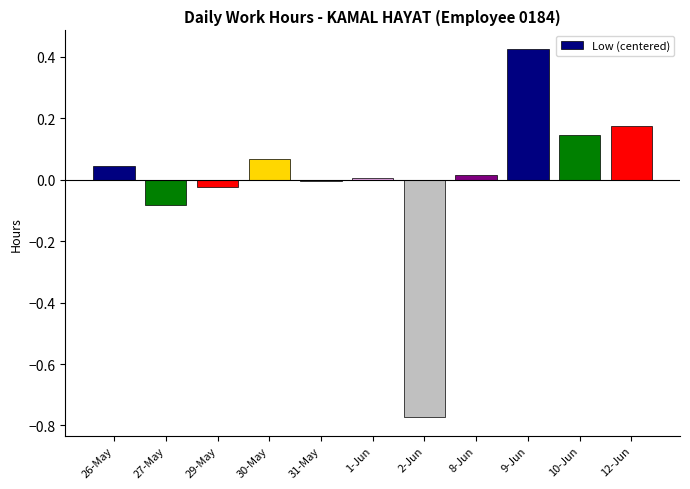

The chart shows a value of 0.1 at 12-Jun. True or false?

False